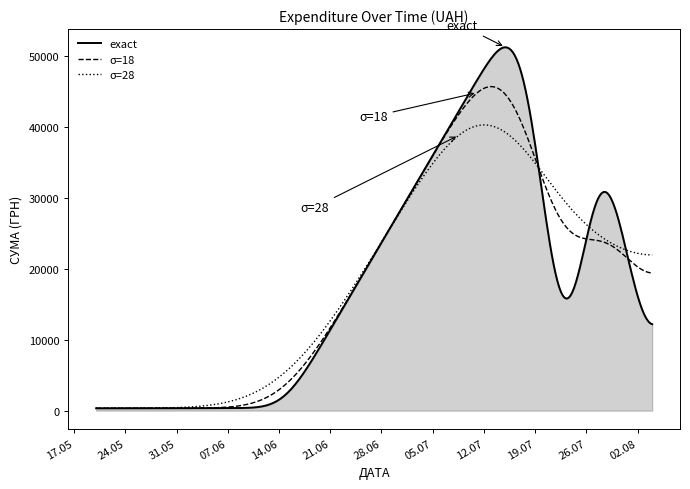

Which series has the widest spread of values?

exact